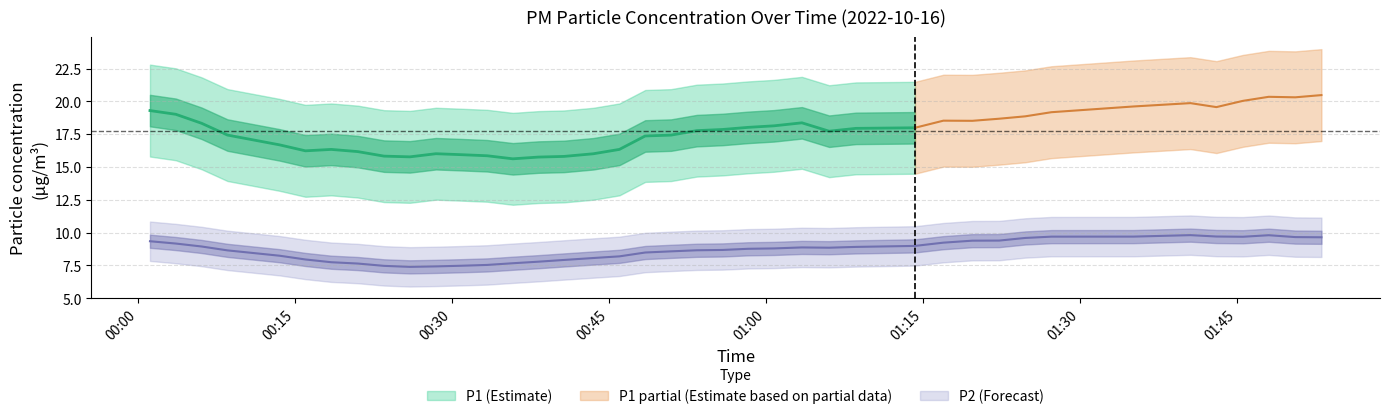

Is the value of P2 at 12 greater than the value of P1 at 21?

No